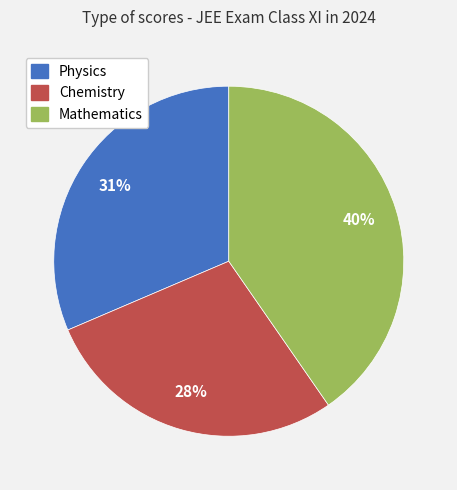

True or false: Mathematics accounts for 40% of the total.

True